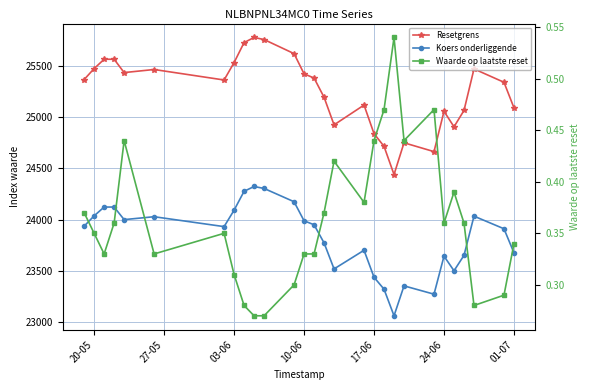

Rank the series by their maximum value, from lowest to highest.

Waarde op laatste reset, Koers onderliggende, Resetgrens